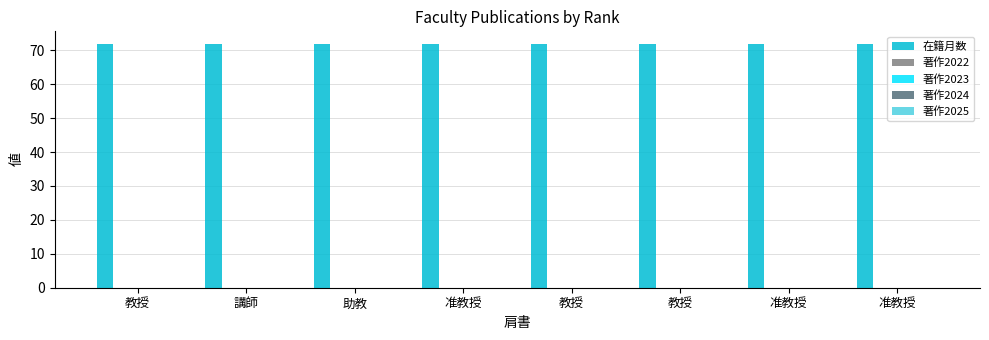

At which label does 著作2025 reach its minimum?

教授